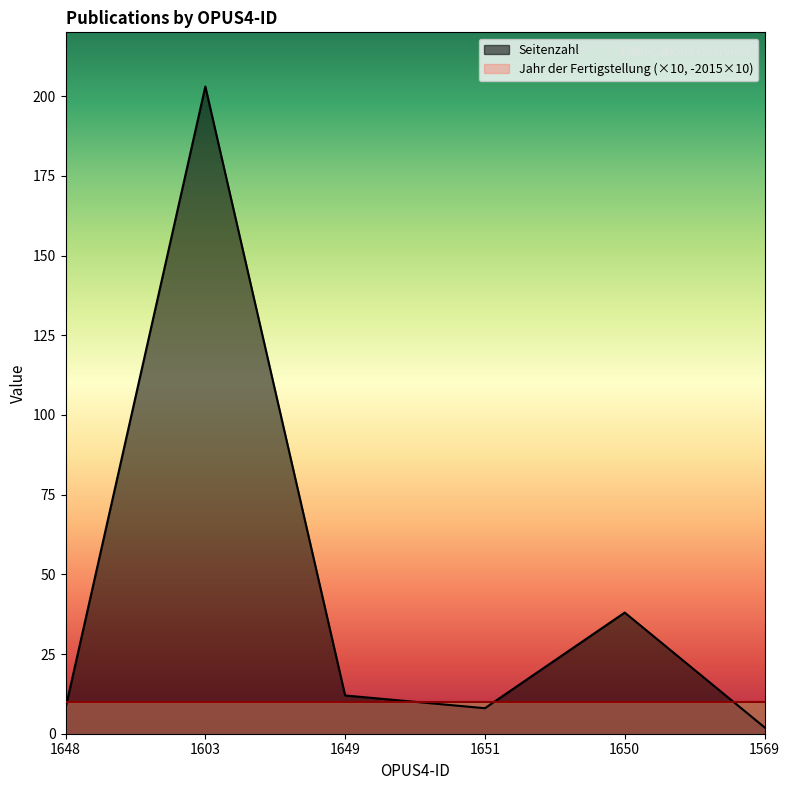

How many categories are shown in the chart?

6